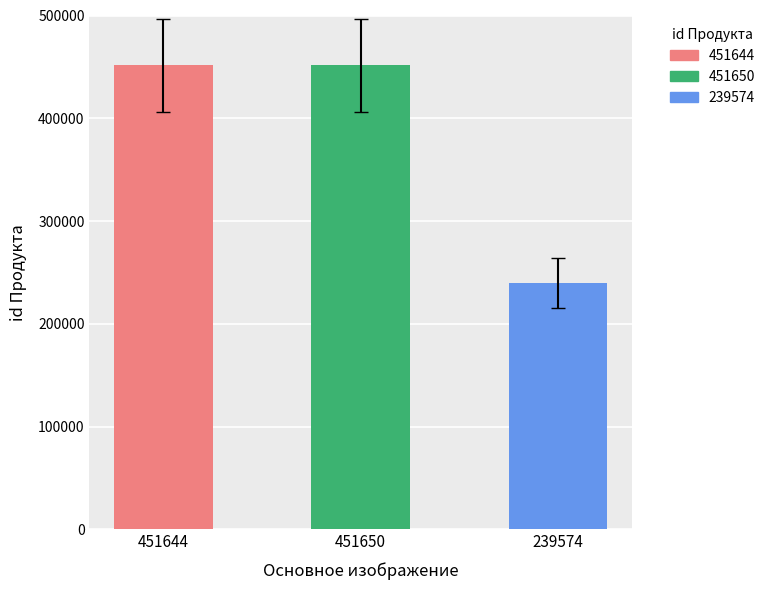

What is the label of the 1st bar from the right?

239574